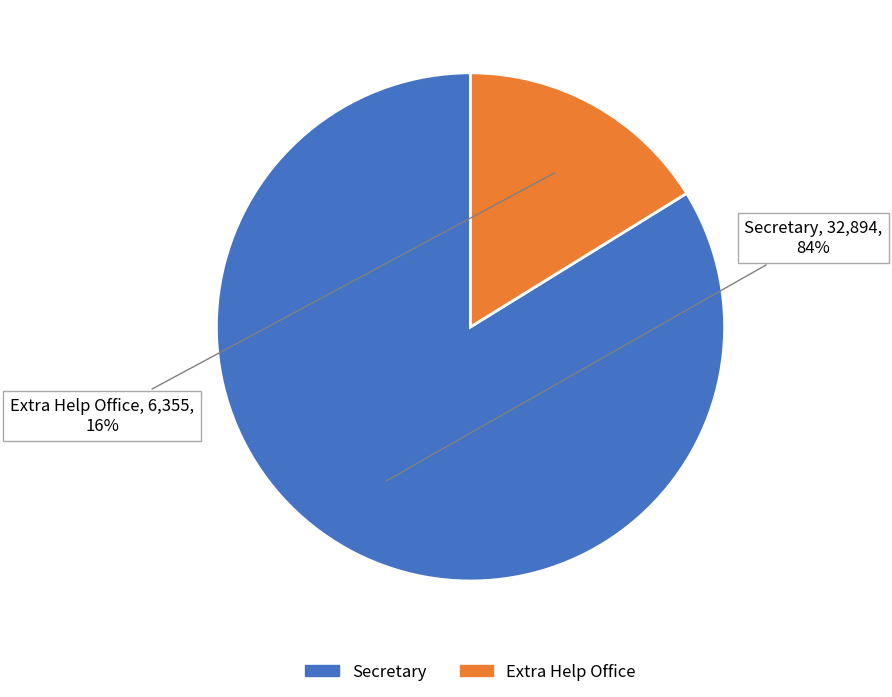

How many segments does this pie chart have?

2